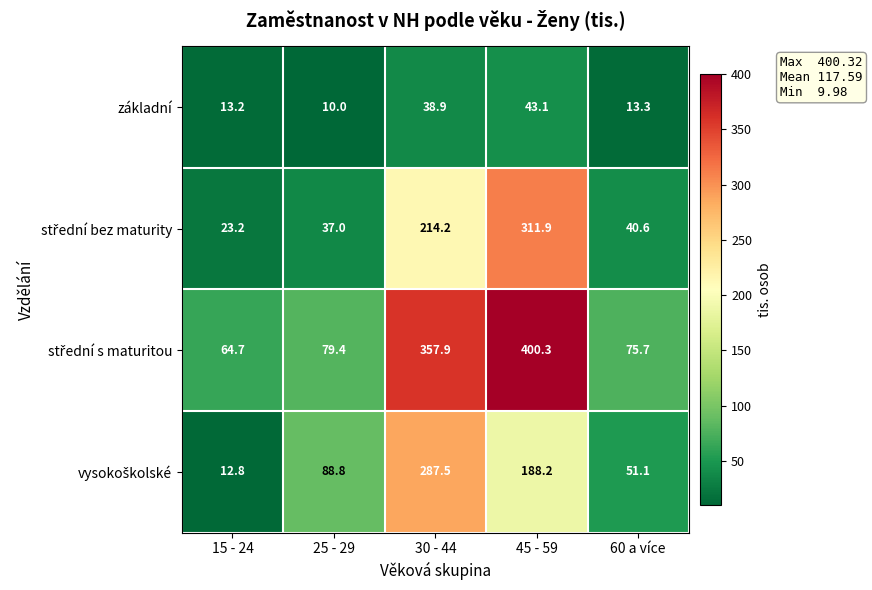

At which category is the sum across all series the highest?

45 - 59